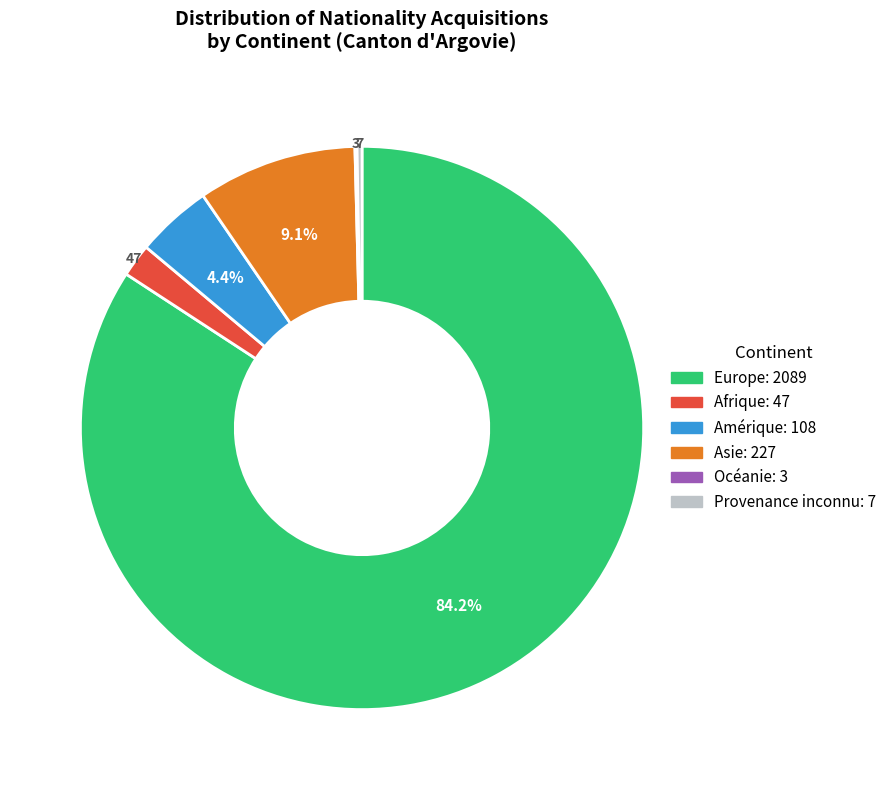

Between Amérique and Provenance inconnu, which is larger?

Amérique